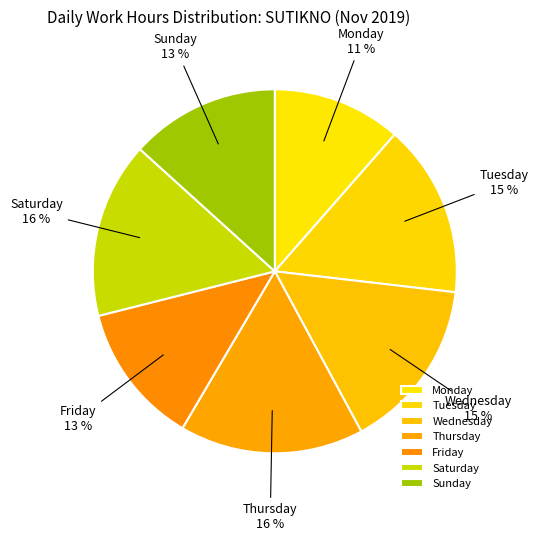

What is the ratio of the value at Monday to the value at Thursday?

0.7